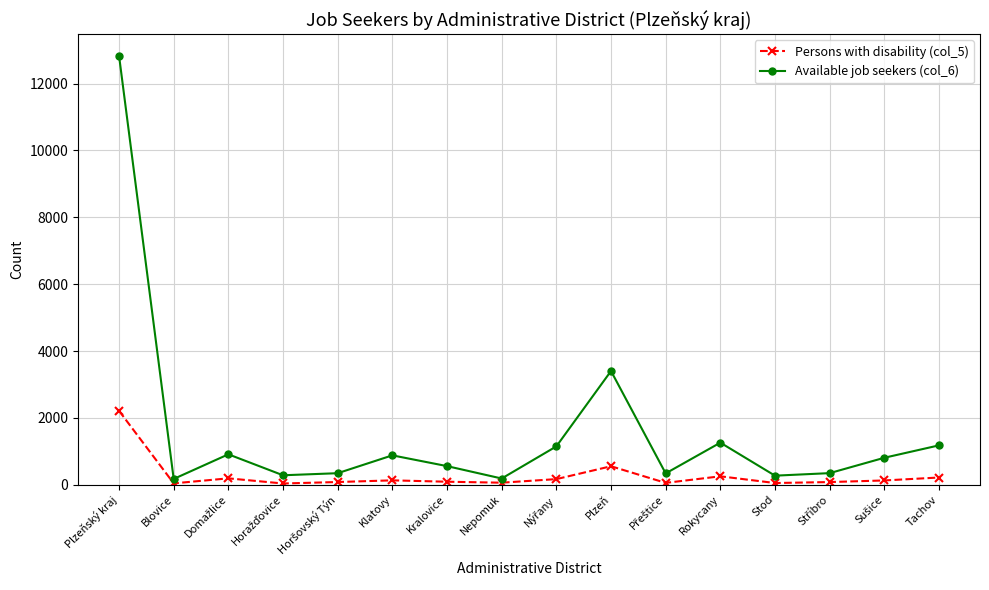

True or false: Available job seekers (col_6) and Persons with disability (col_5) cross at least once.

False